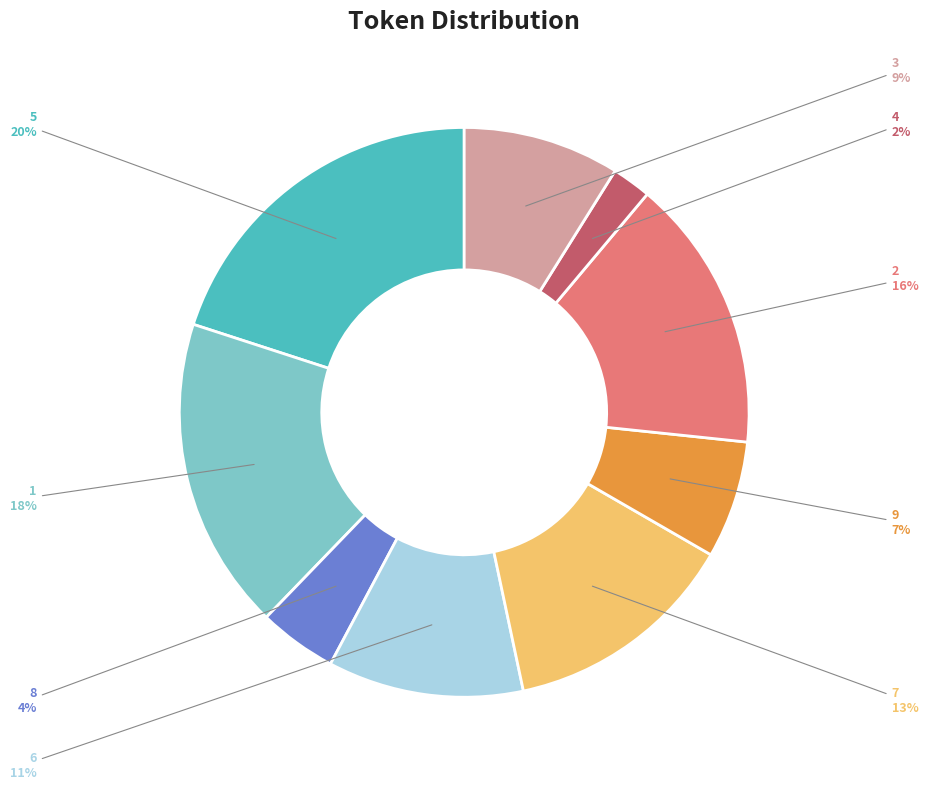

To the nearest percent, what is the average slice percentage?

11%